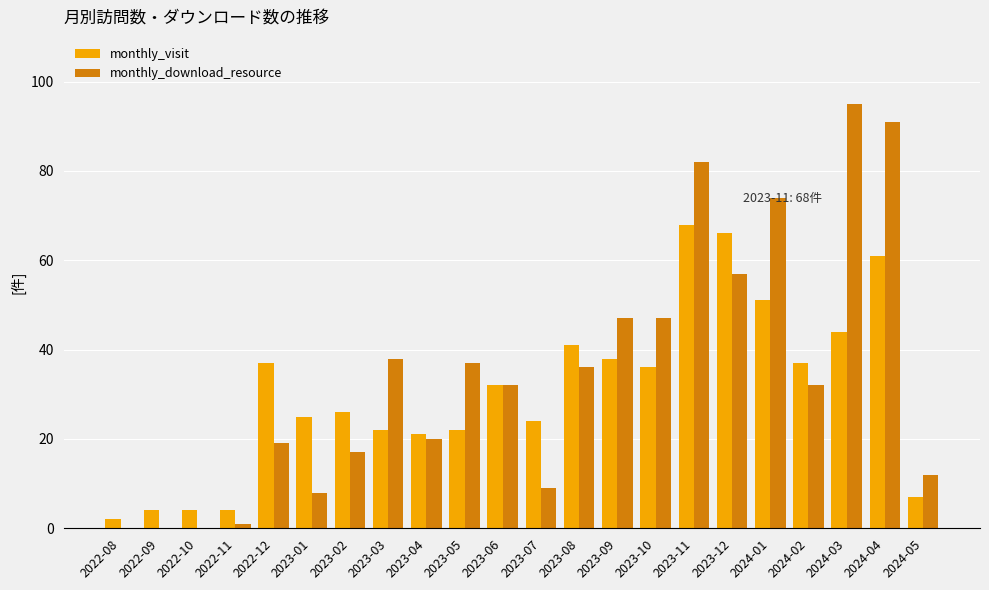

True or false: monthly_download_resource has a value of 161 at 2024-04.

False